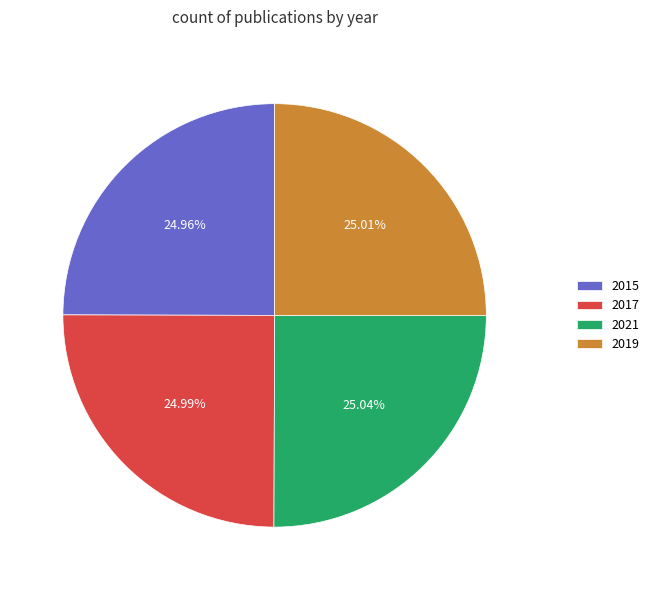

How many segments does this pie chart have?

4